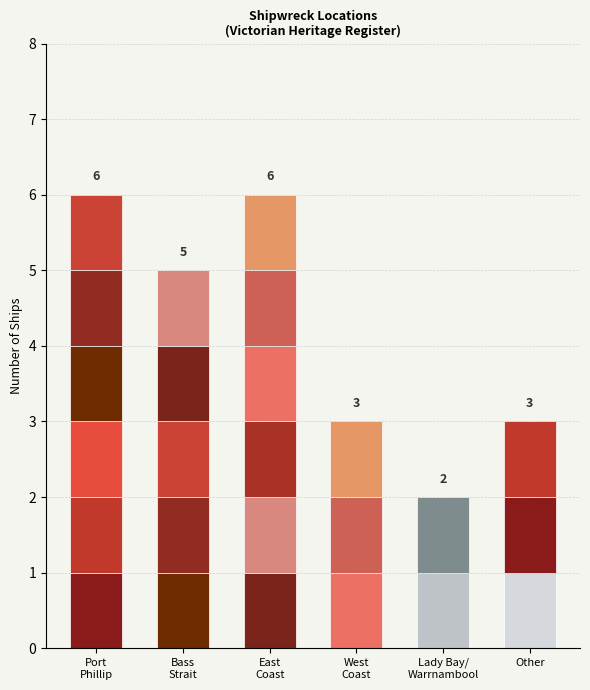

Where does the data first go above 5?

Port Phillip